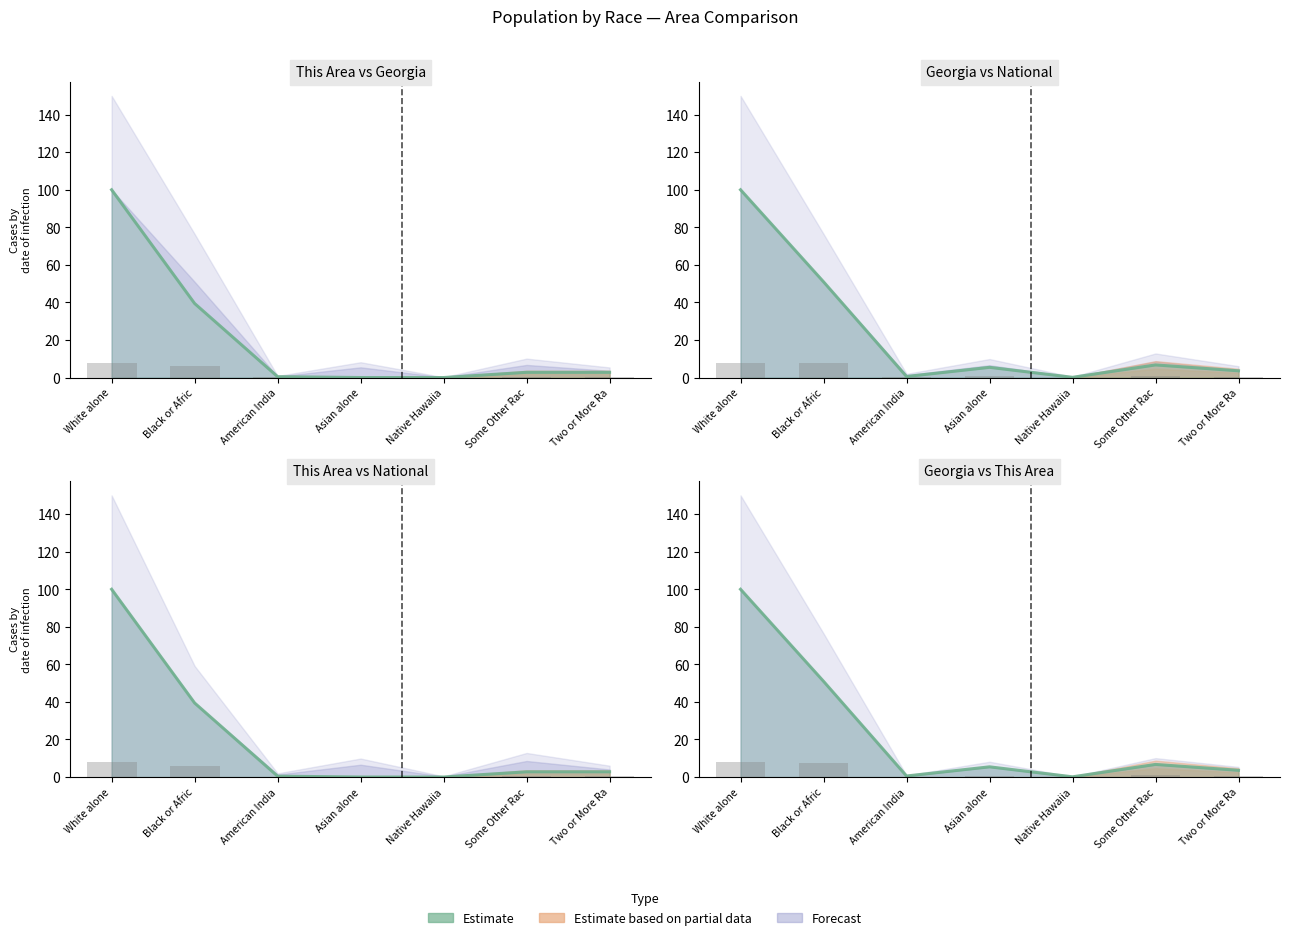

What is the change in value from Black or Afric to Asian alone?

-45.5